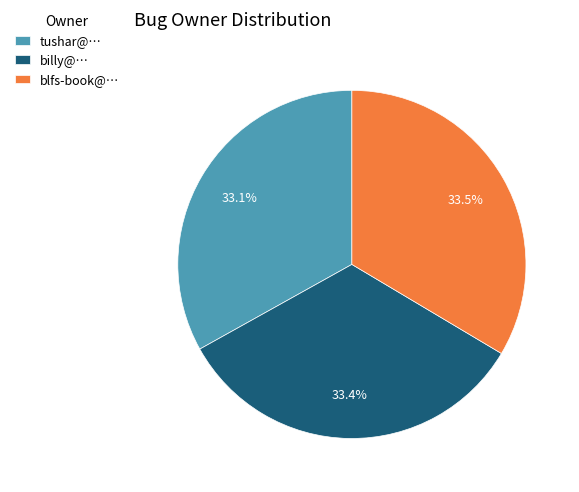

Count the number of slices in the pie.

3